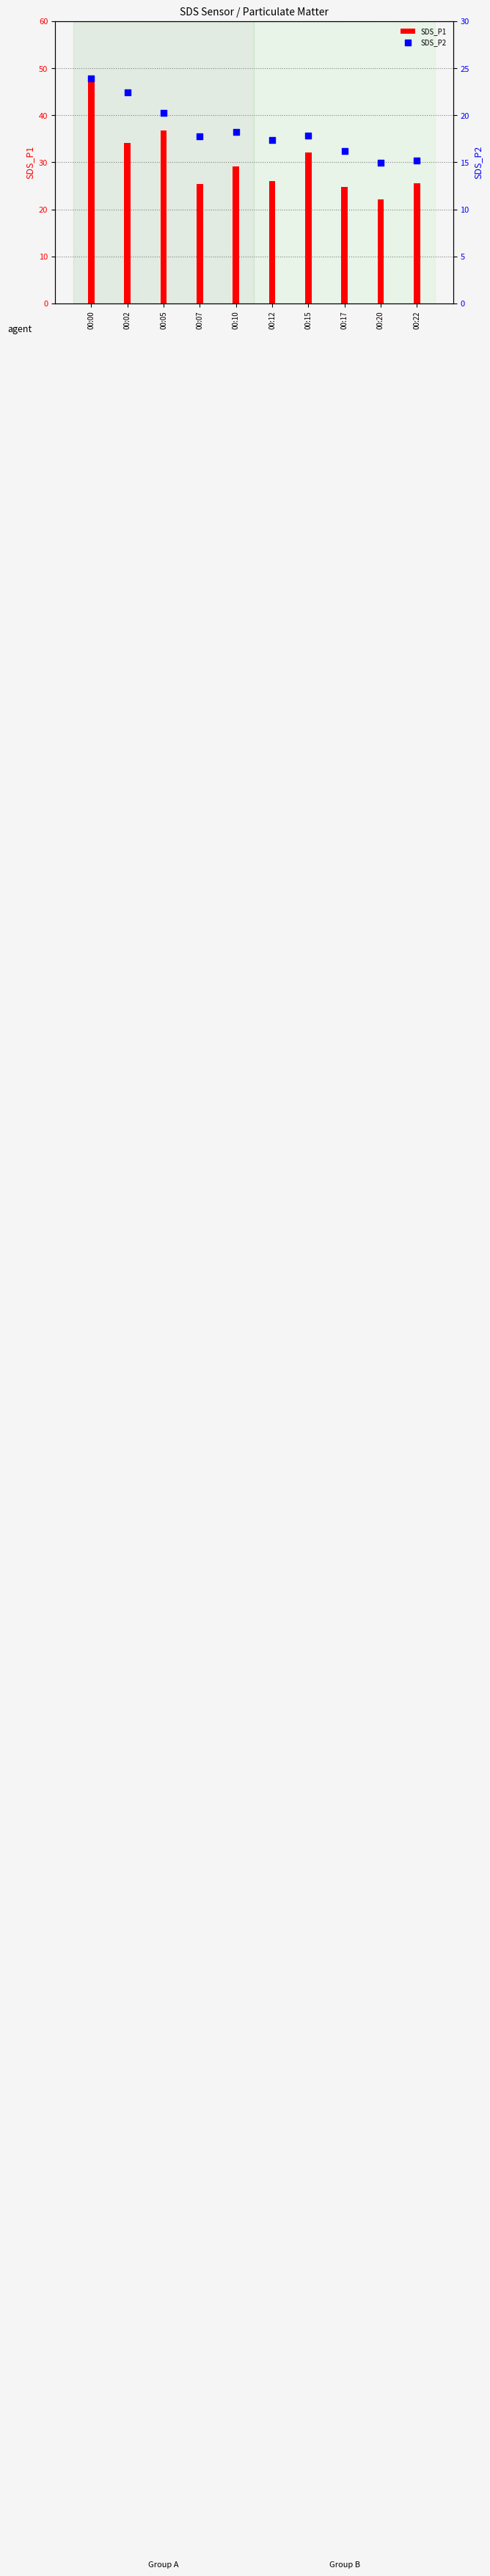

At how many categories does at least one series exceed 22?

10